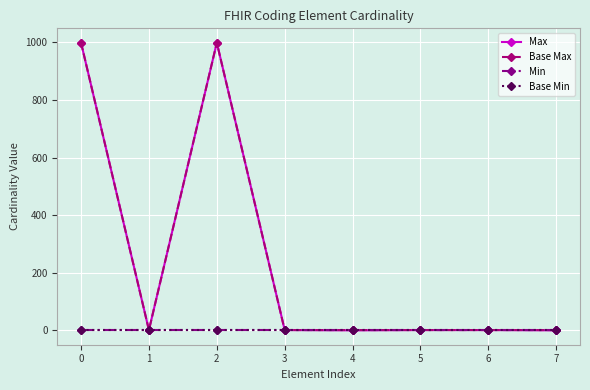

Is this an area chart (filled region under the line)?

No